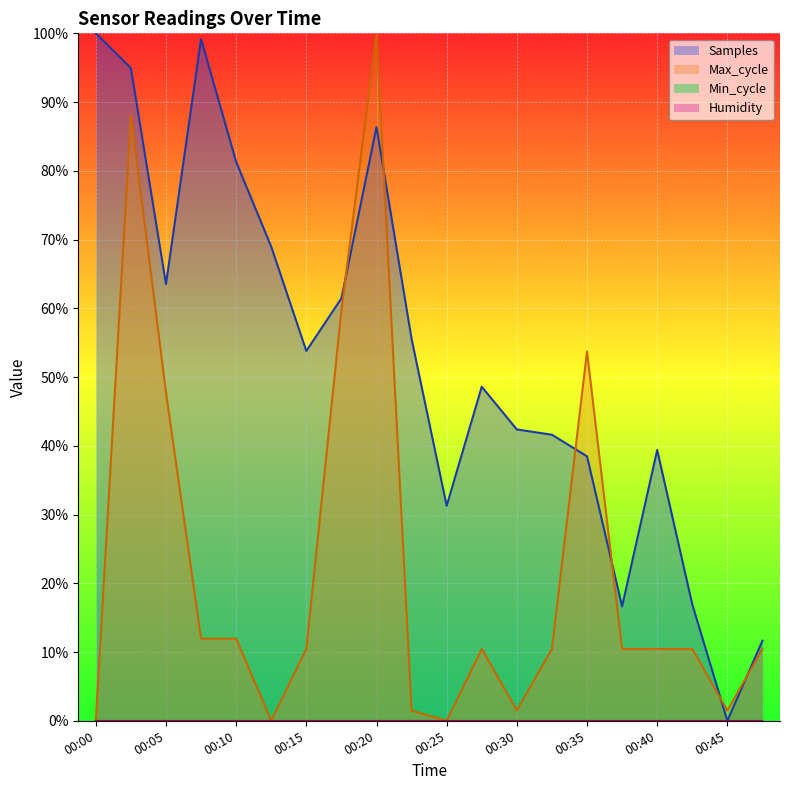

How many data points in Samples are less than 53?

10